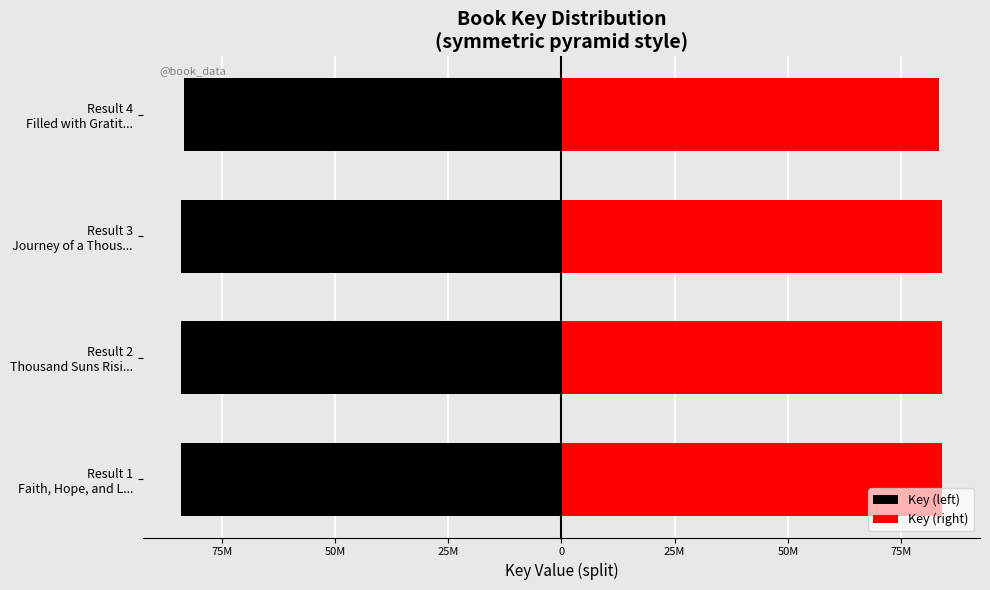

At how many categories does at least one series exceed 6594690?

4